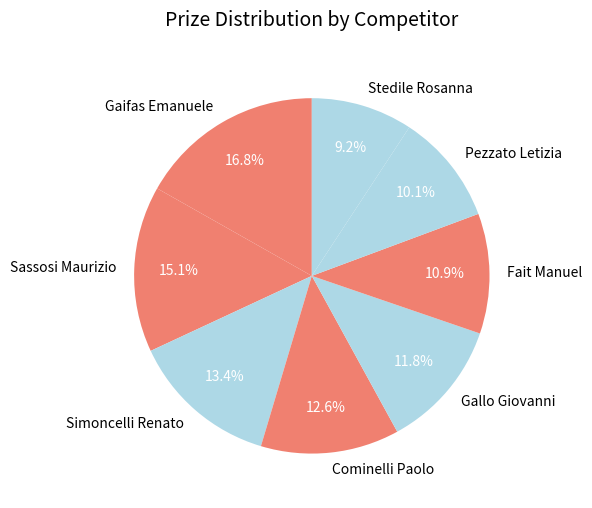

Count the number of slices in the pie.

8